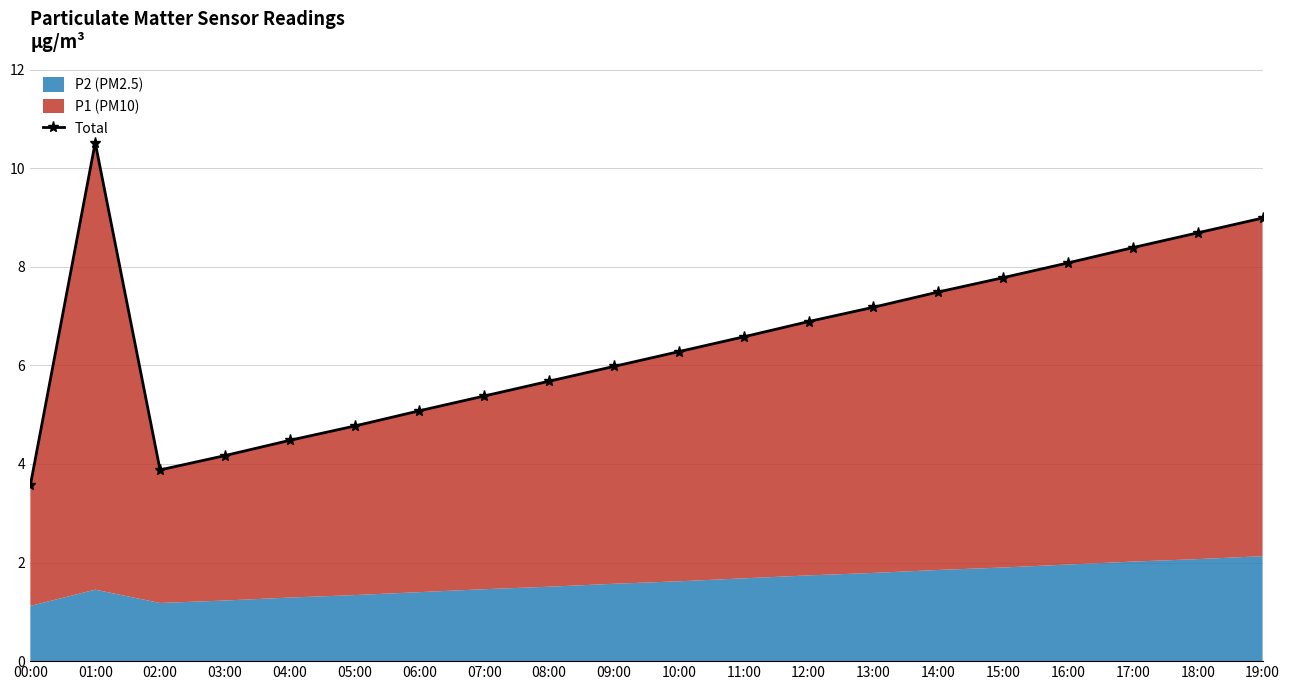

List the labels in order of value, largest first.

01:00, 19:00, 18:00, 17:00, 16:00, 15:00, 14:00, 13:00, 12:00, 11:00, 10:00, 09:00, 08:00, 07:00, 06:00, 05:00, 04:00, 03:00, 02:00, 00:00